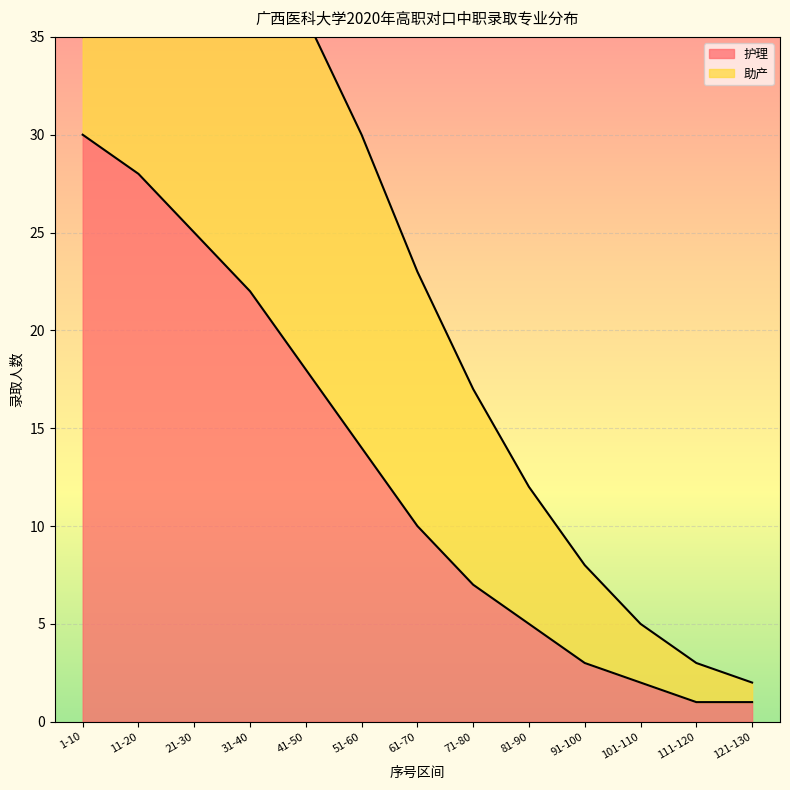

What is the difference between the second highest and second lowest values?

27